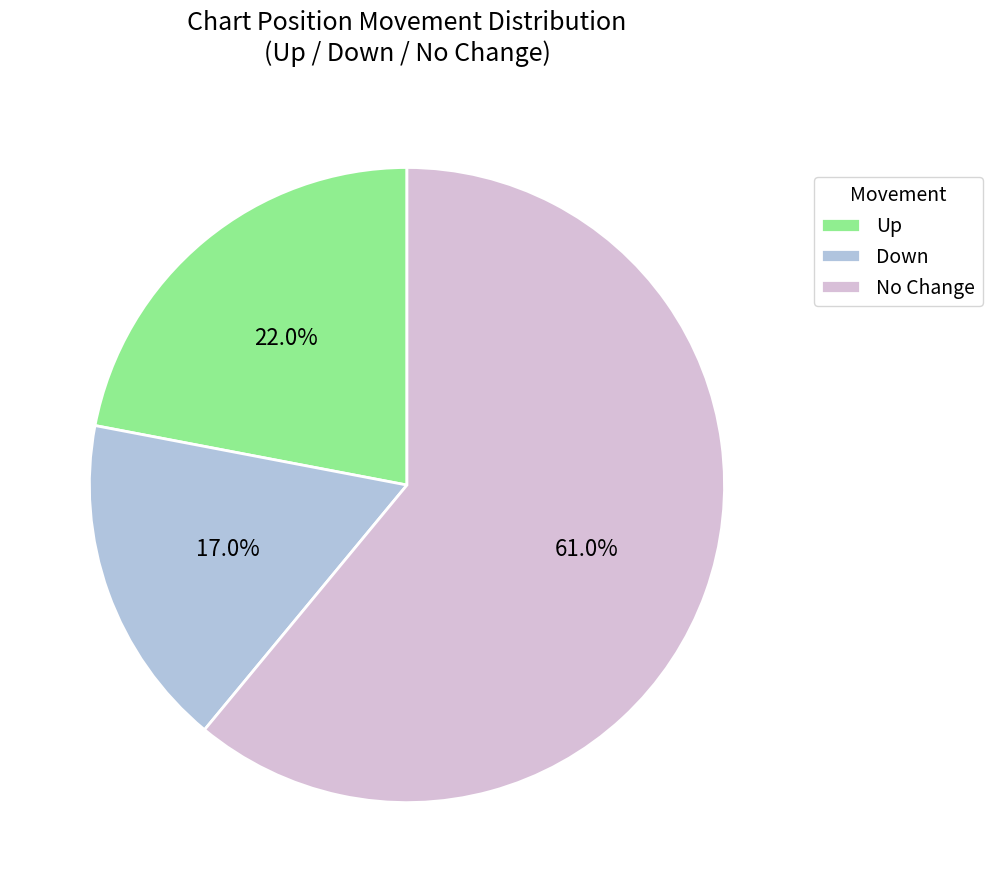

Count the number of slices in the pie.

3